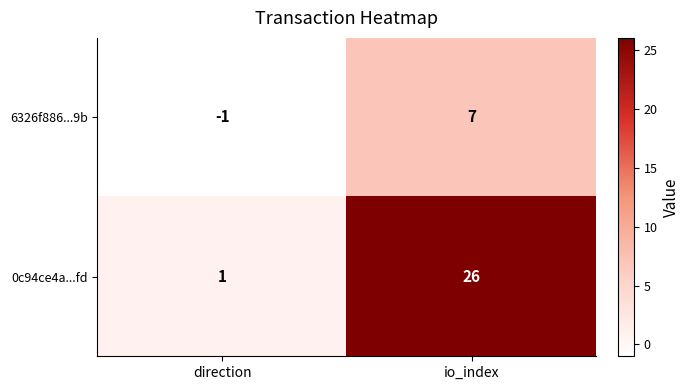

How many categories are shown in the chart?

2